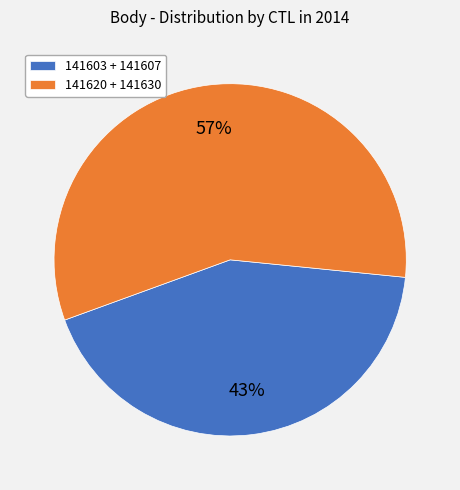

How many slices are in this pie chart?

2